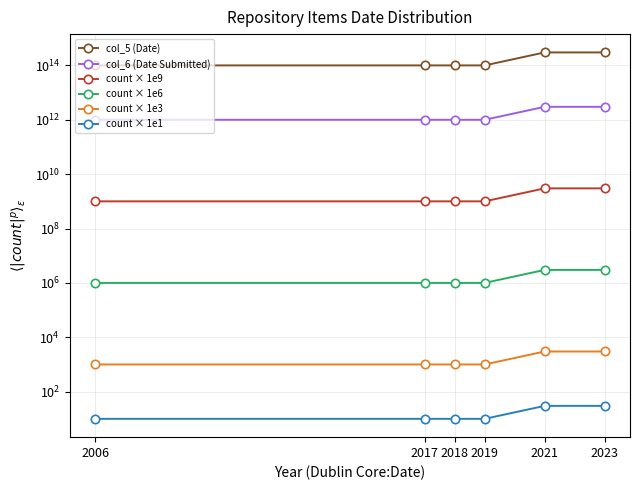

Which has a higher value, 2018 or 2019?

2018